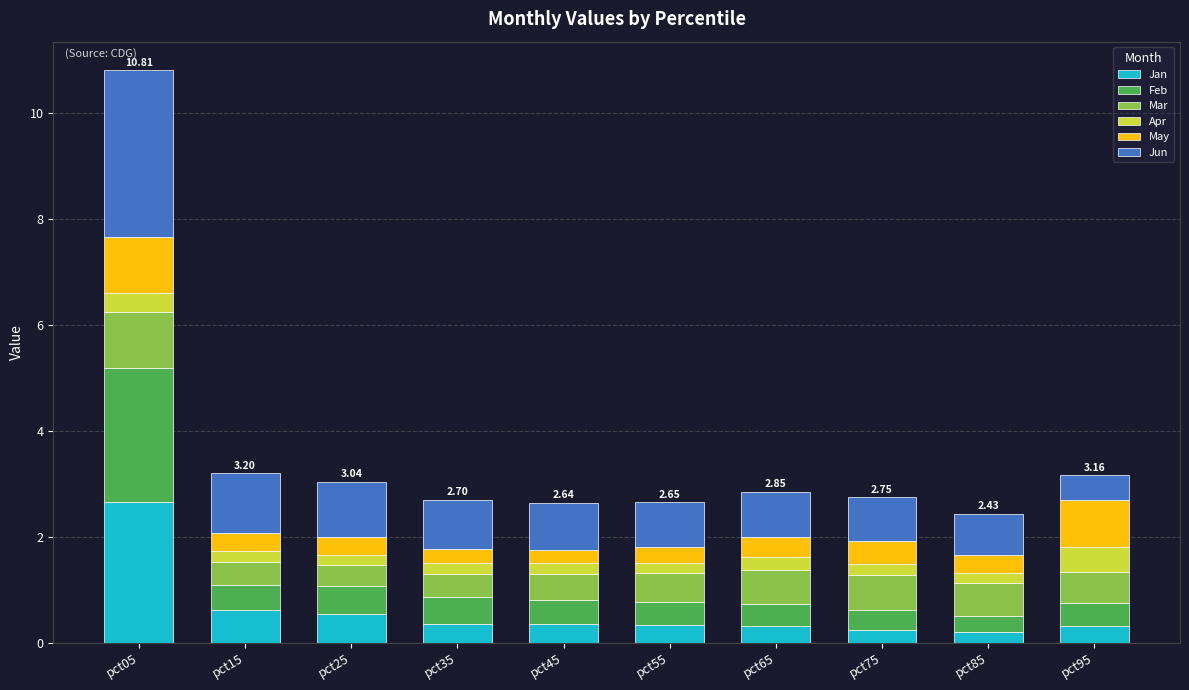

What is the average value of the Jan series?

0.6